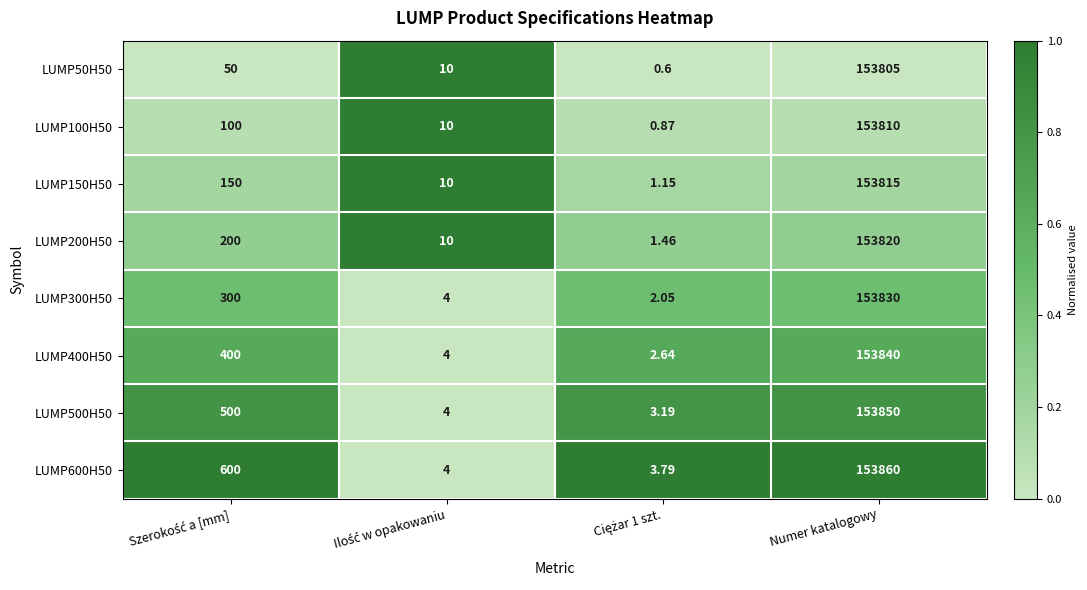

List the series in order of their peak value, lowest first.

LUMP50H50, LUMP100H50, LUMP150H50, LUMP200H50, LUMP300H50, LUMP400H50, LUMP500H50, LUMP600H50